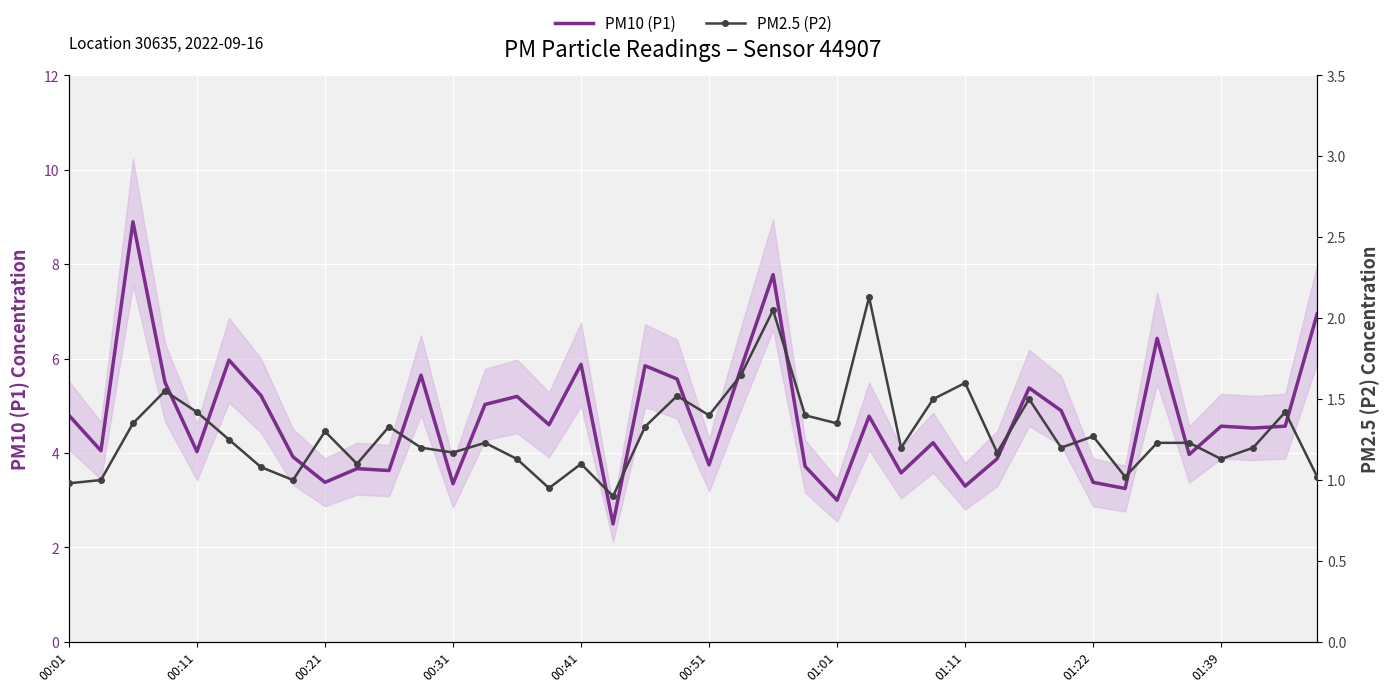

What is the label of the 35th point from the left?

34